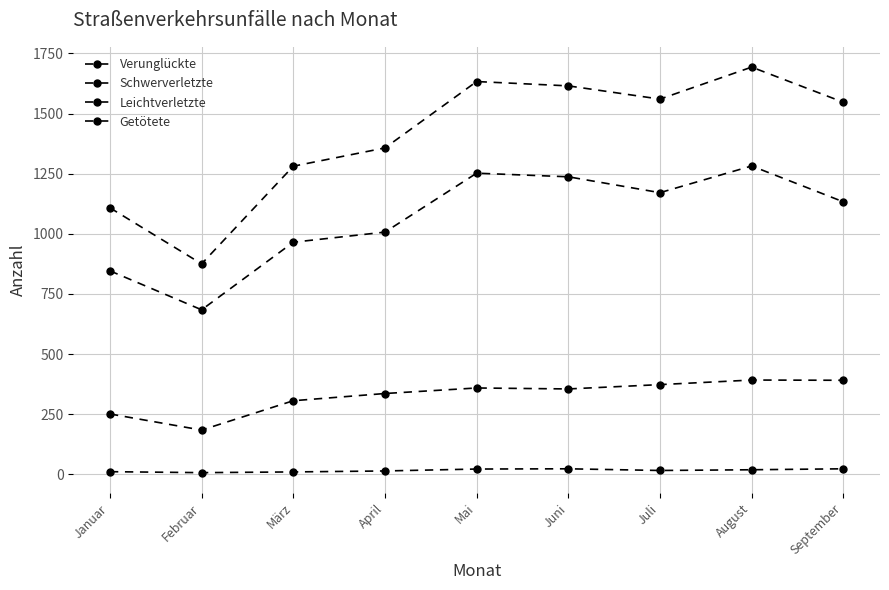

What is the label of the 2nd point from the right?

August